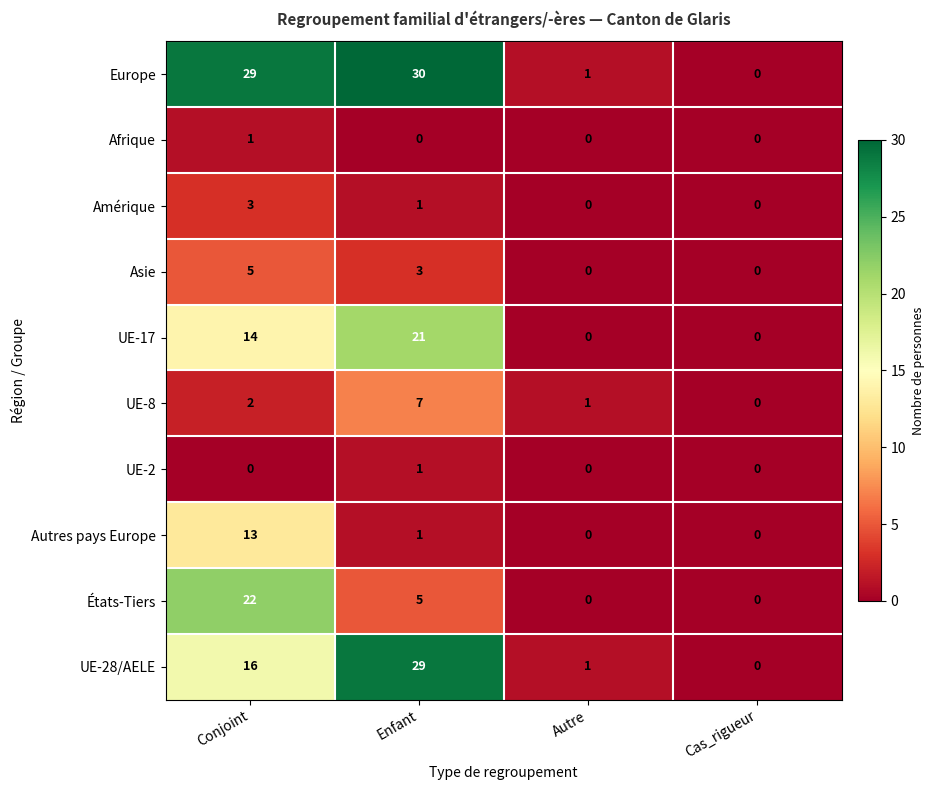

What is the difference between the maximum and second lowest values in the Autres pays Europe series?

13